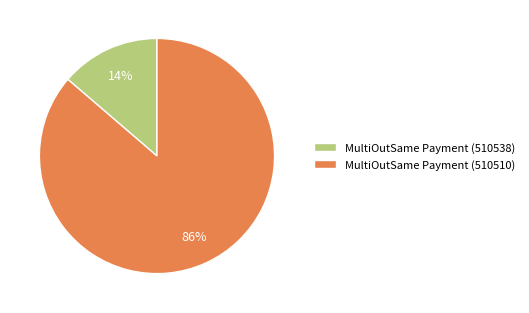

Which category accounts for the majority?

MultiOutSame Payment (510510)